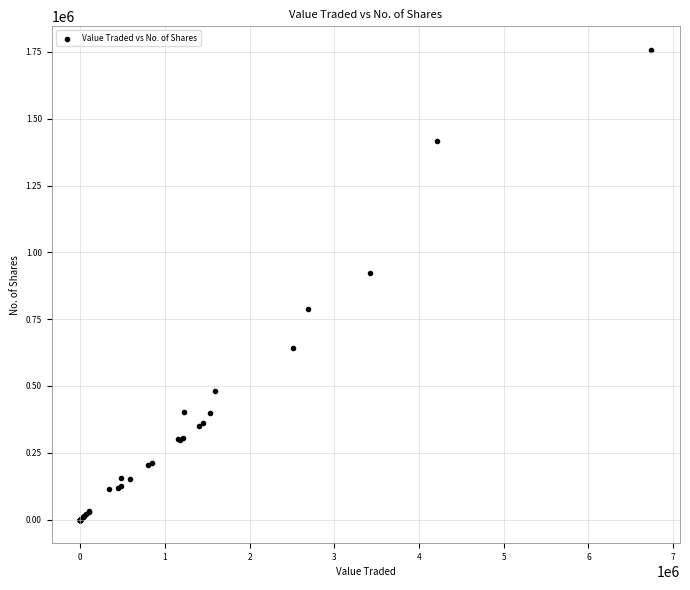

What Y value in the scatter plot is closest to 878937?

924445